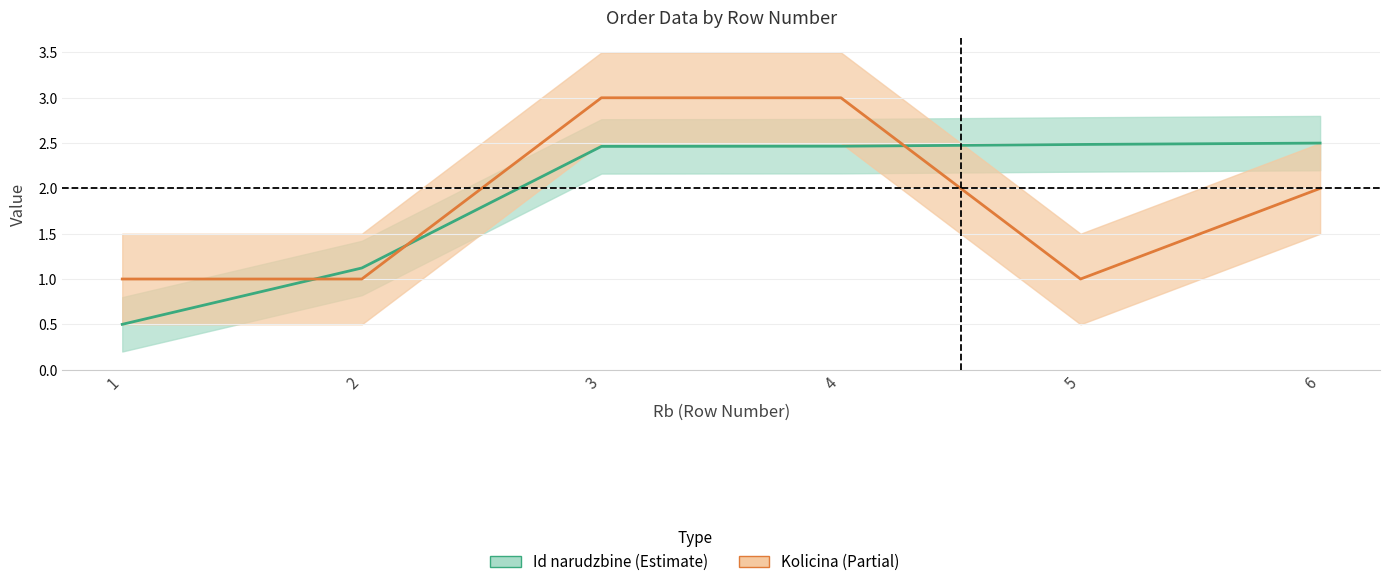

Which category has the highest value across all series?

3